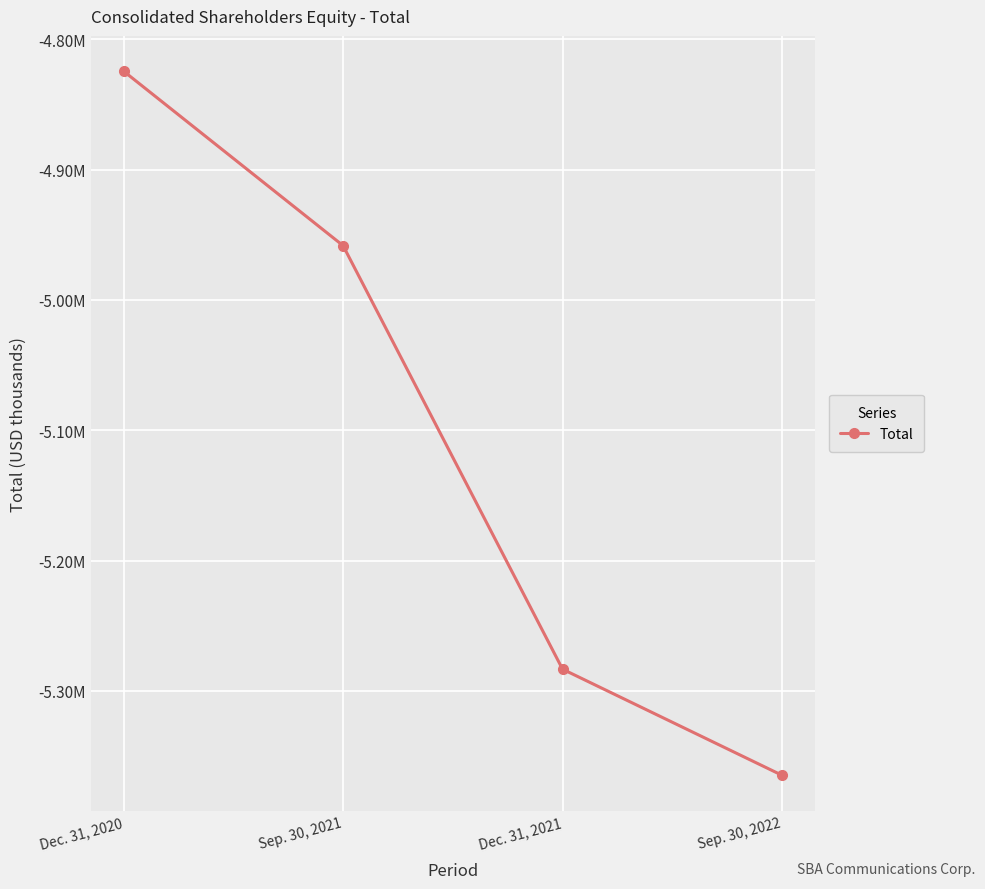

Does the chart have visible grid lines?

Yes